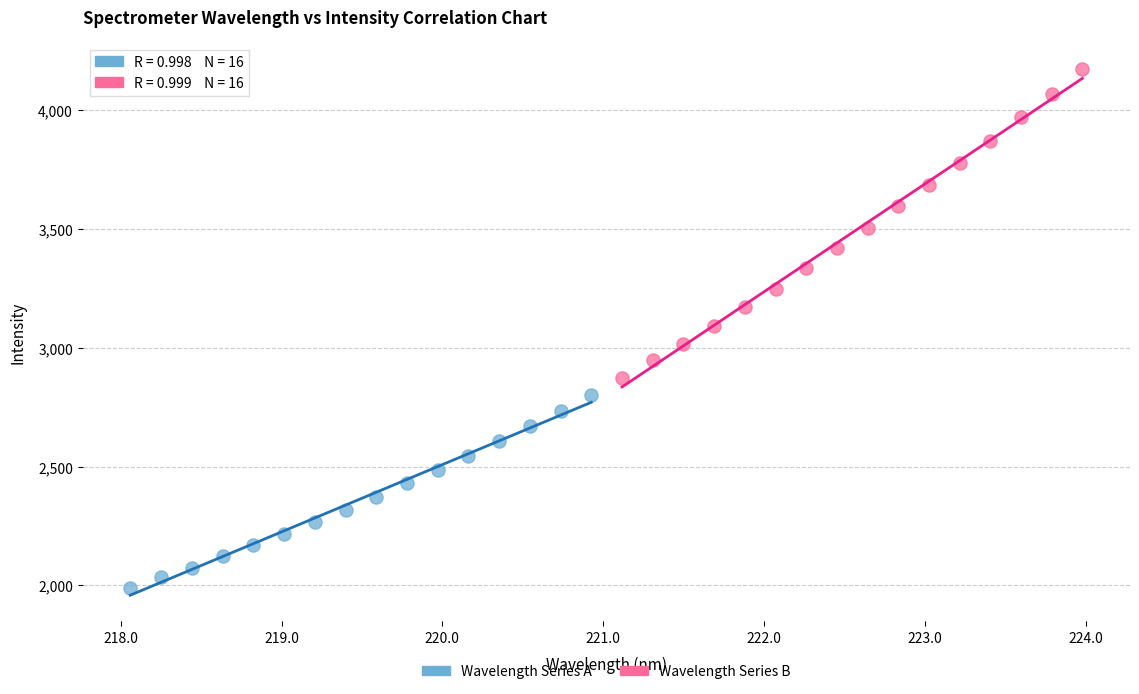

What are all the series names shown in the legend?

Wavelength Series A, Wavelength Series B